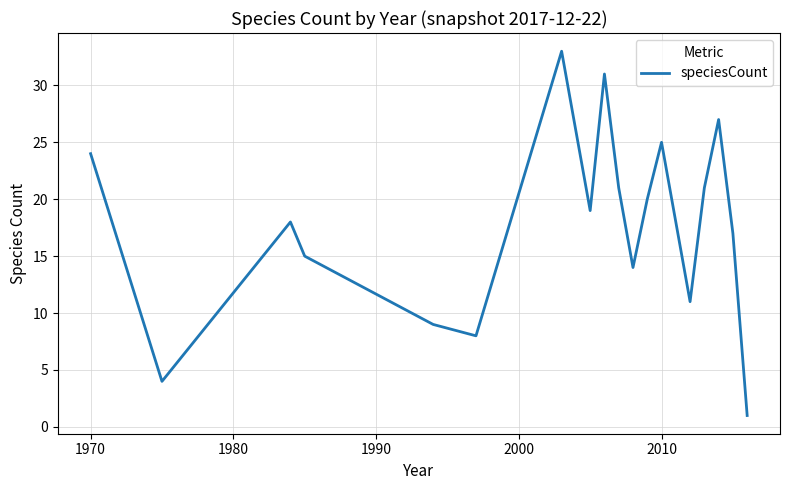

What is the greatest value displayed?

33